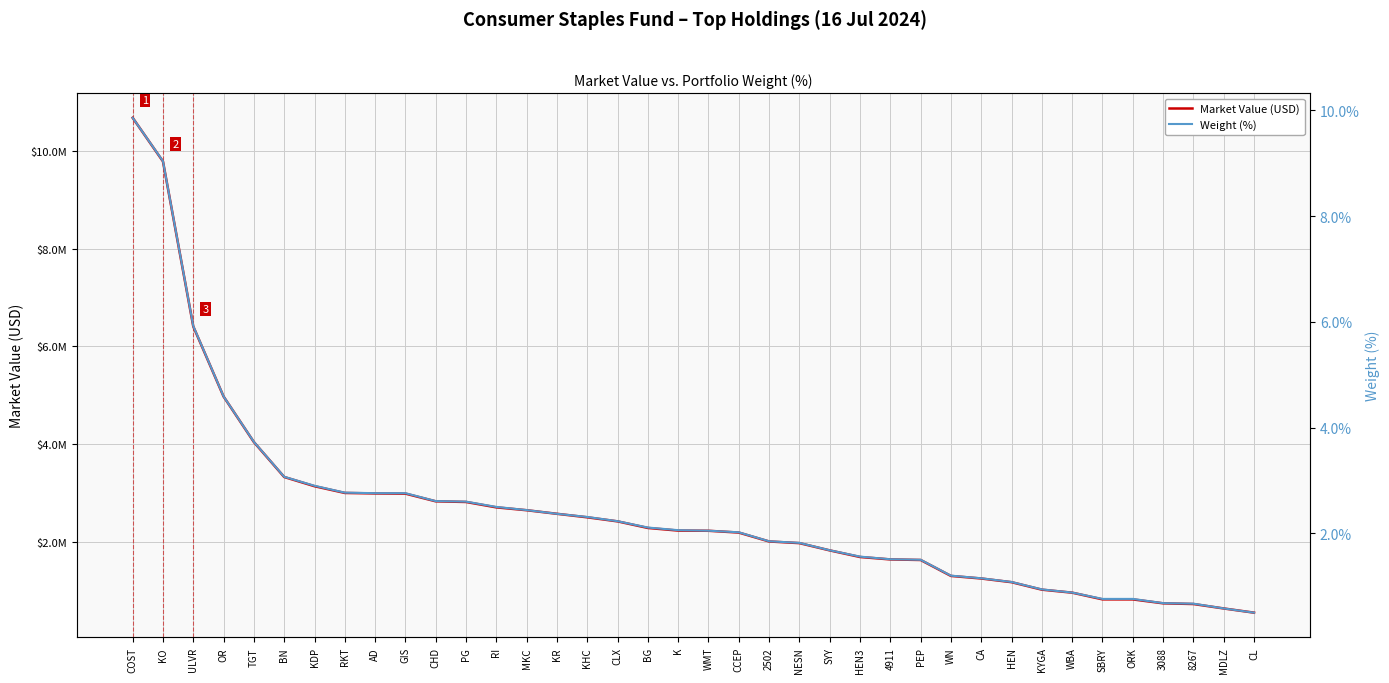

Which category has the highest value in the Weight (%) series?

COST